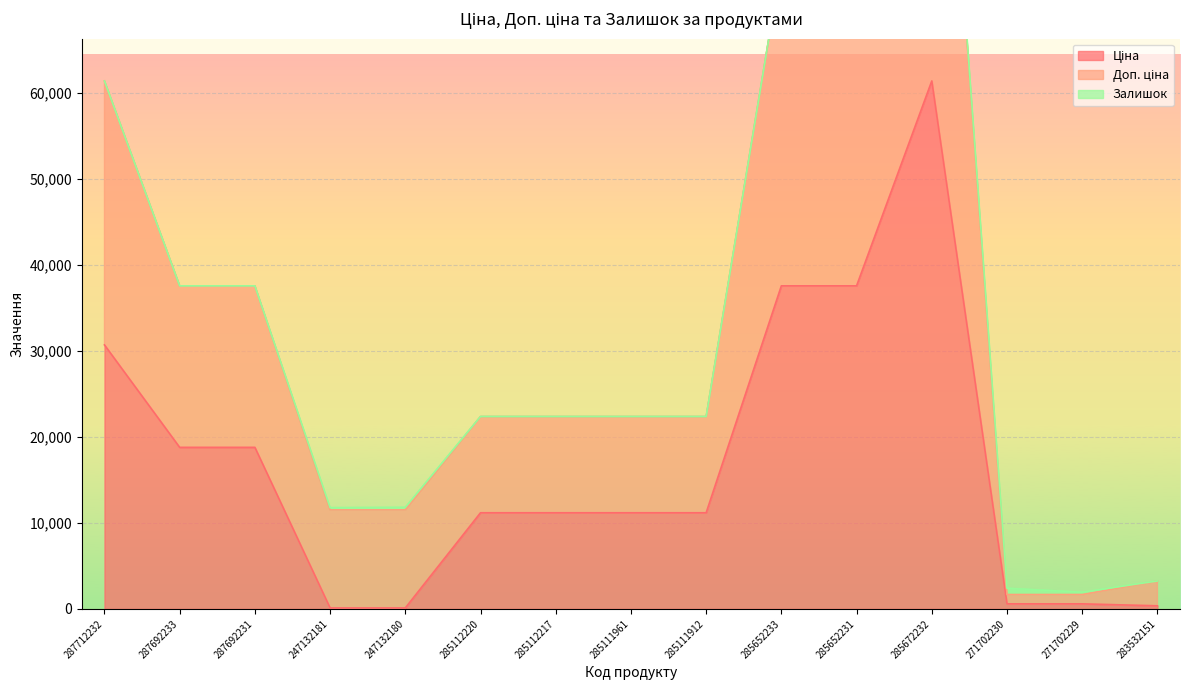

What is the average value of the Ціна series?

16763.5